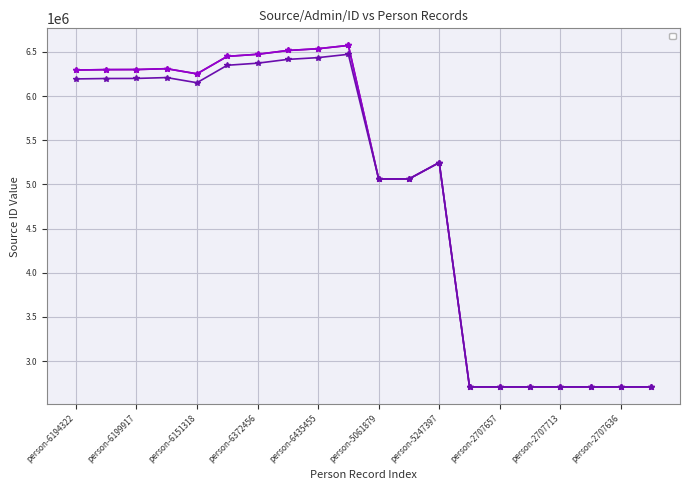

What is the difference between the maximum and second lowest values in the _source/name/0/origin/source series?

3866150